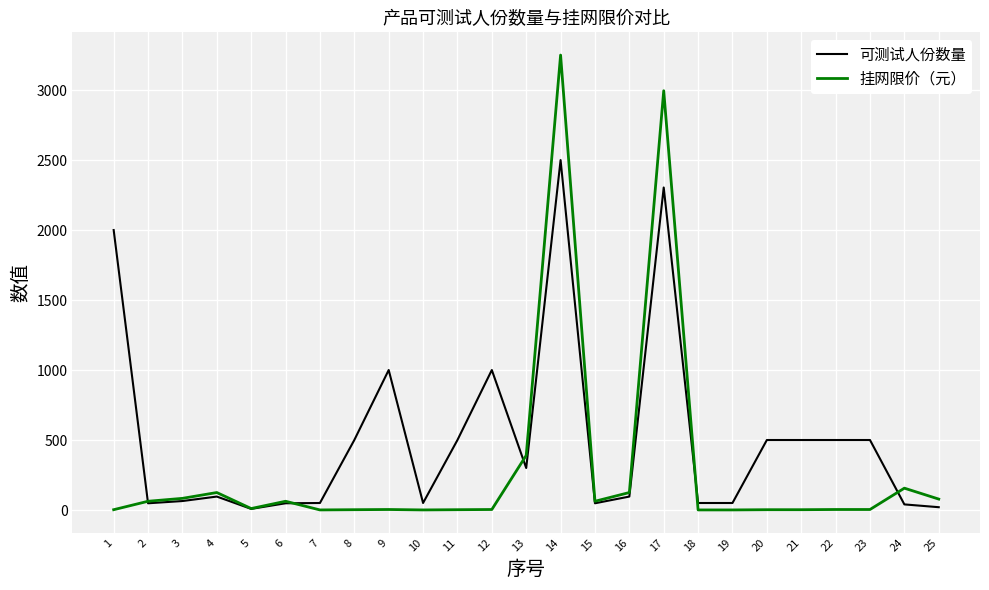

How many lines are shown in the chart?

2